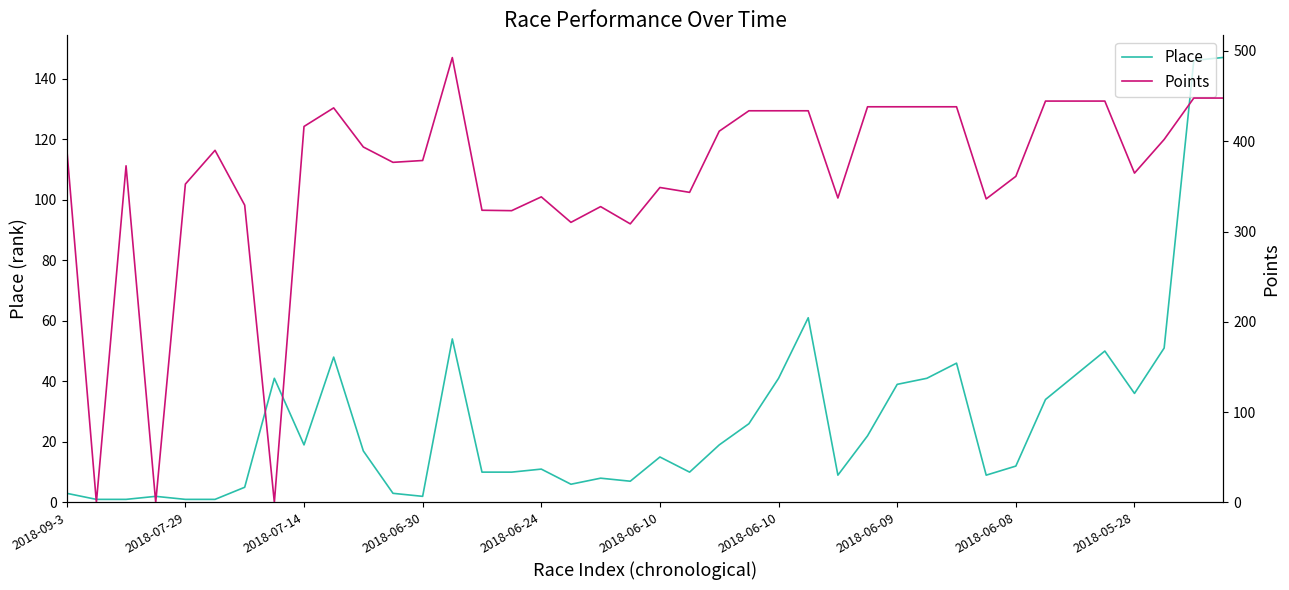

Reading left to right, list all the values displayed in this chart.

Place: 3.0	1.0	1.0	2.0	1.0	1.0	5.0	41.0	19.0	48.0	17.0	3.0	2.0	54.0	10.0	10.0	11.0	6.0	8.0	7.0	15.0	10.0	19.0	26.0	41.0	61.0	9.0	22.0	39.0	41.0	46.0	9.0	12.0	34.0	42.0	50.0	36.0	51.0	146.0	147.0
Points: 392.4	0.0	372.8	0.0	352.6	390.0	329.2	0.0	416.4	437.0	393.6	376.6	378.7	492.7	323.6	323.1	338.4	310.2	327.6	308.5	348.8	343.4	411.2	433.8	433.8	433.8	337.1	438.2	438.2	438.2	438.2	336.1	361.2	444.5	444.5	444.5	364.7	402.0	447.8	447.8